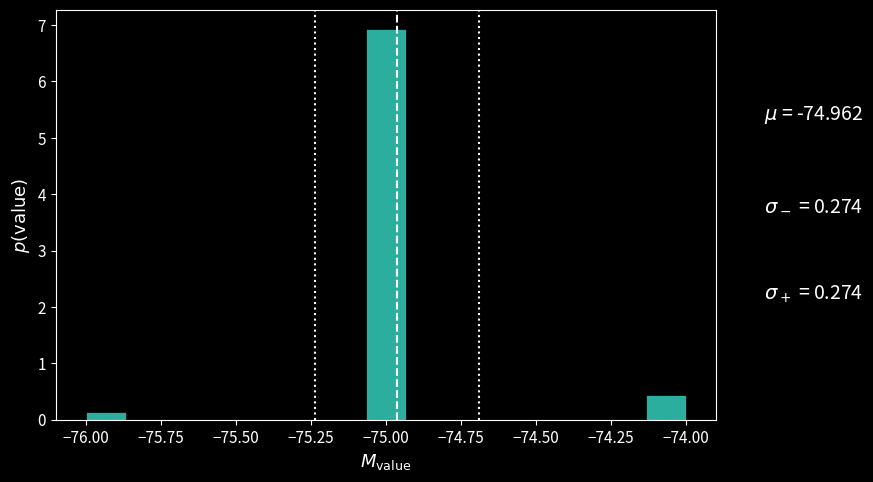

Read against the x-axis, roughly where is the centre of the tallest bar?

-75.00